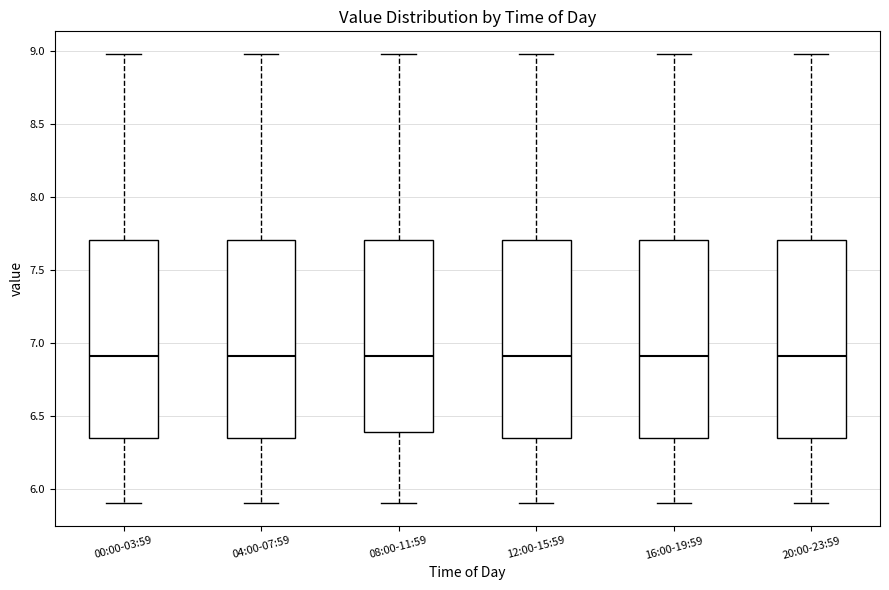

Reading left to right, read every box against the y-axis: the position of its median line, the range the box covers, and the ends of its whiskers. The values are not printed on the chart, so give them approximately, as read against the axis.

00:00-03:59: median 6.90, box 6.35 to 7.70, whiskers 5.90 to 9.00
04:00-07:59: median 6.90, box 6.35 to 7.70, whiskers 5.90 to 9.00
08:00-11:59: median 6.90, box 6.40 to 7.70, whiskers 5.90 to 9.00
12:00-15:59: median 6.90, box 6.35 to 7.70, whiskers 5.90 to 9.00
16:00-19:59: median 6.90, box 6.35 to 7.70, whiskers 5.90 to 9.00
20:00-23:59: median 6.90, box 6.35 to 7.70, whiskers 5.90 to 9.00